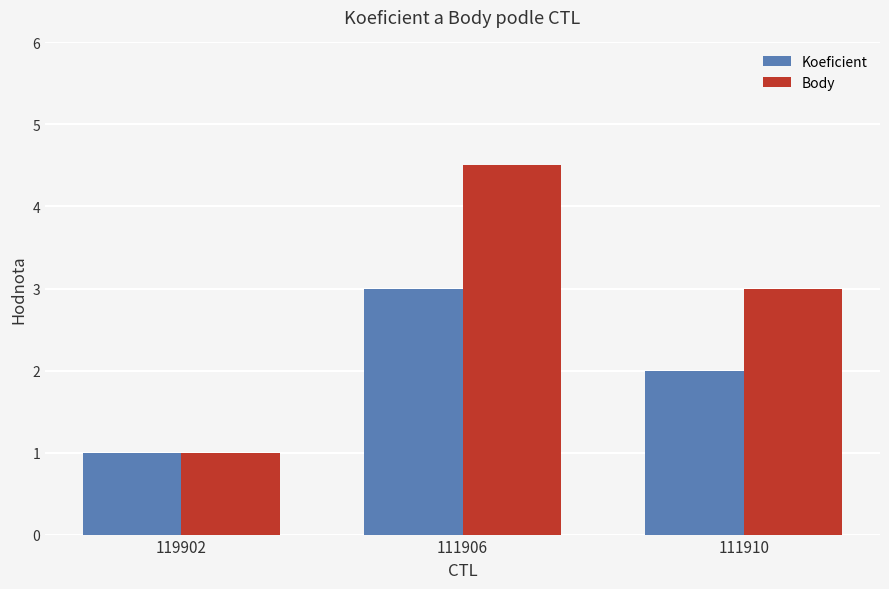

Between 111906 and 111910, which series saw the biggest shift?

Body